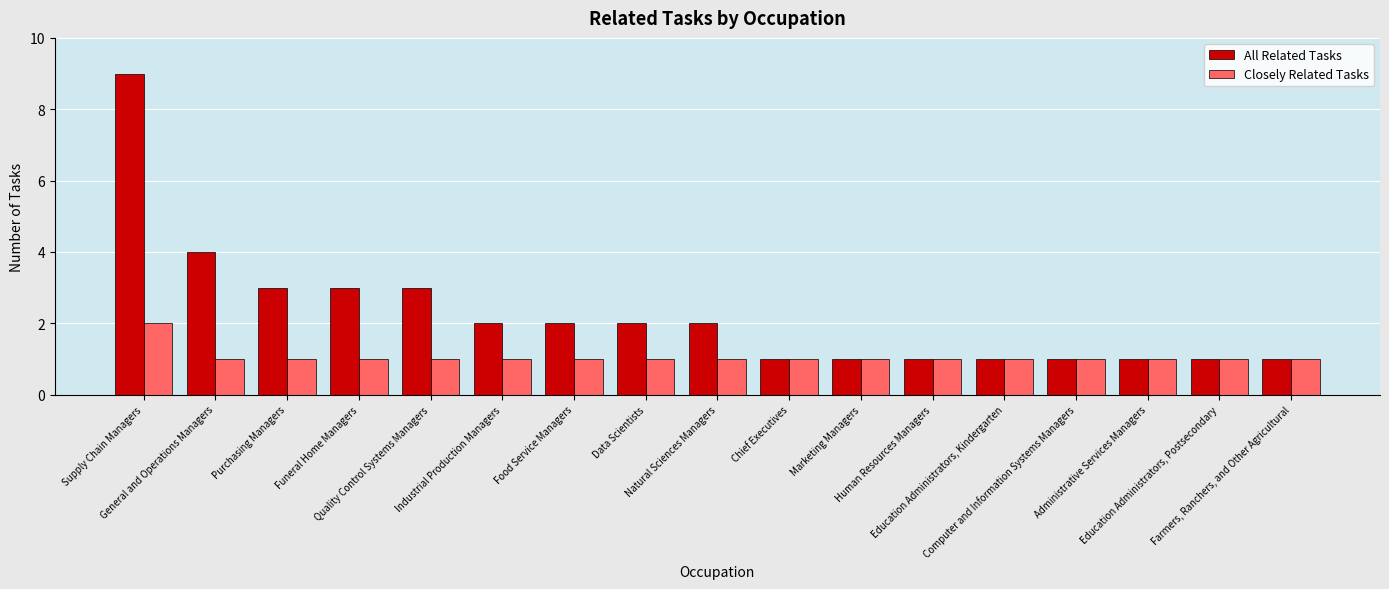

Reading left to right, what are all the values shown in this chart?

All Related Tasks: 9	4	3	3	3	2	2	2	2	1	1	1	1	1	1	1	1
Closely Related Tasks: 2	1	1	1	1	1	1	1	1	1	1	1	1	1	1	1	1